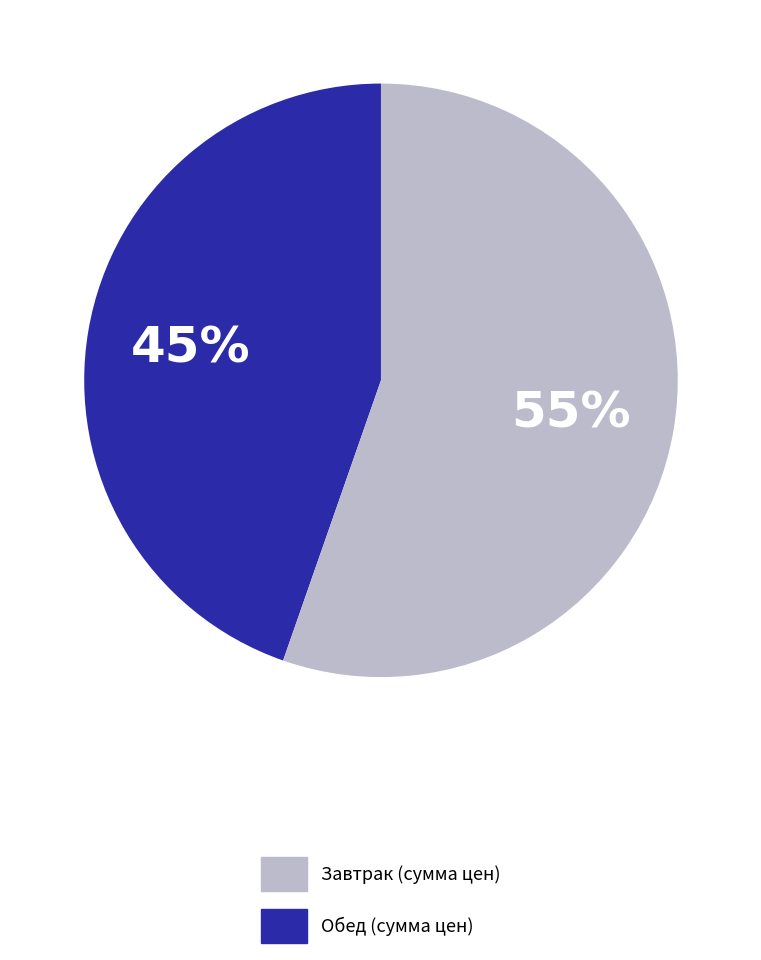

To the nearest percent, what is the average slice percentage?

50%